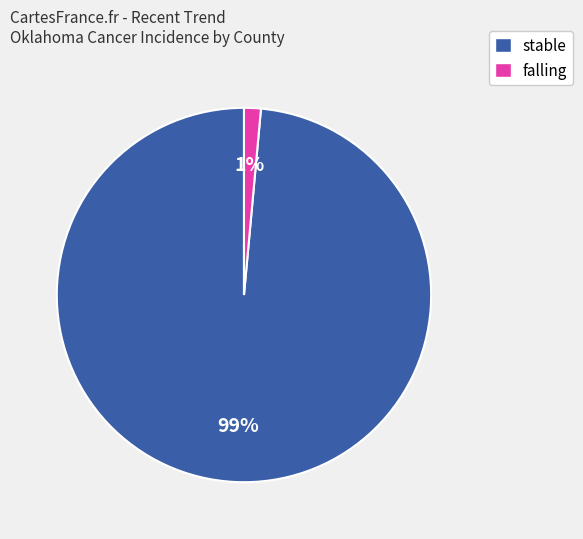

Is there a majority slice in this chart?

Yes